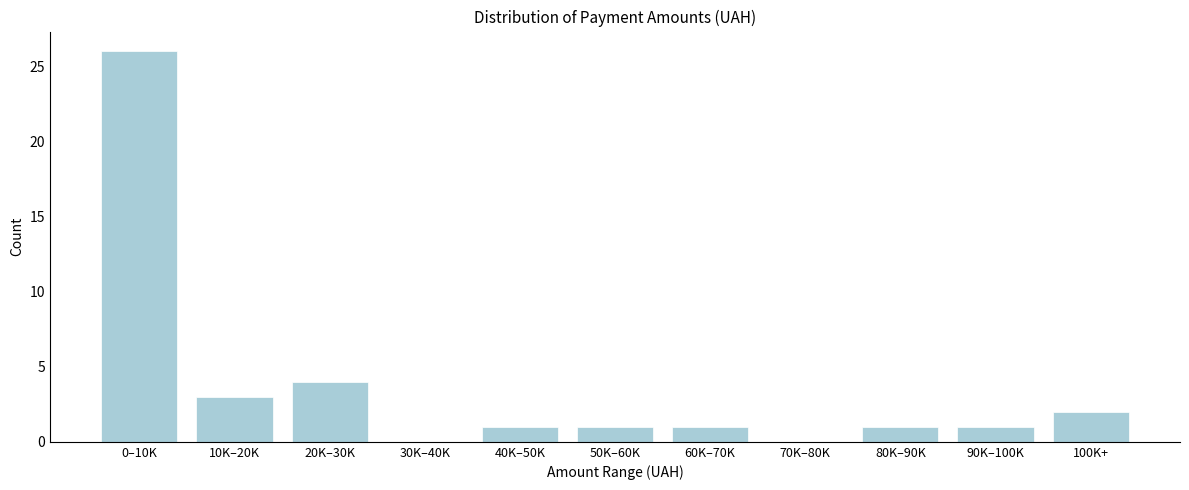

Reading right to left, extract all data points from this chart.

100K+=2	90K–100K=1	80K–90K=1	70K–80K=0	60K–70K=1	50K–60K=1	40K–50K=1	30K–40K=0	20K–30K=4	10K–20K=3	0–10K=26